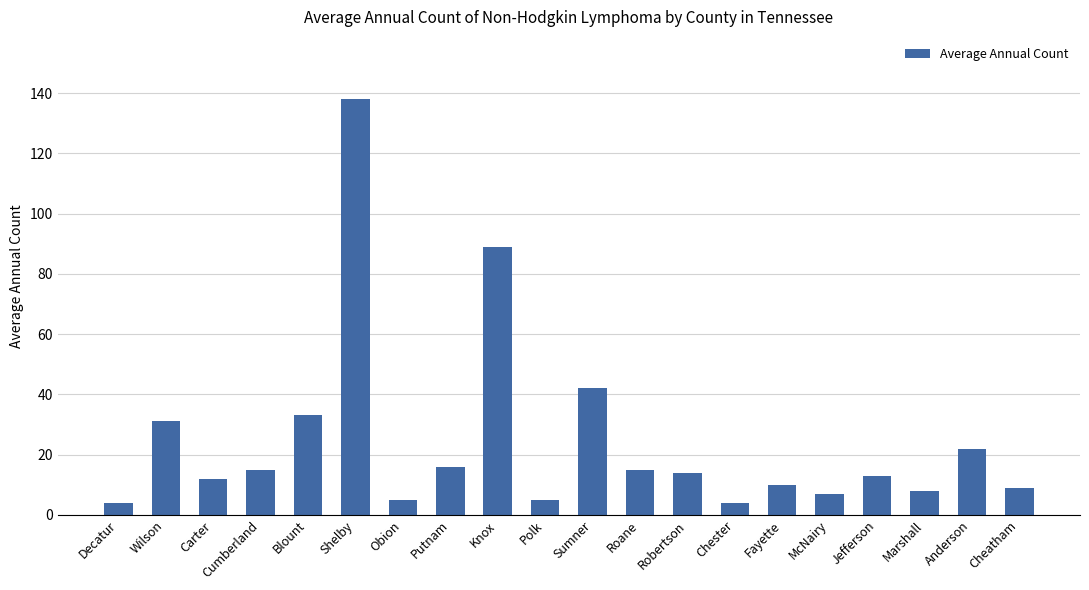

Reading right to left, extract all data points from this chart.

Cheatham=9	Anderson=22	Marshall=8	Jefferson=13	McNairy=7	Fayette=10	Chester=4	Robertson=14	Roane=15	Sumner=42	Polk=5	Knox=89	Putnam=16	Obion=5	Shelby=138	Blount=33	Cumberland=15	Carter=12	Wilson=31	Decatur=4